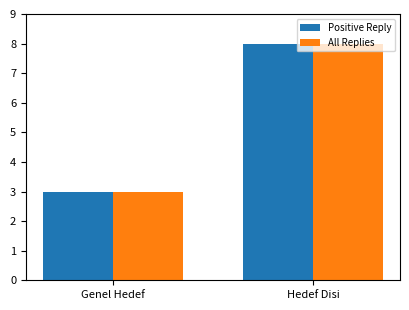

Reading right to left, extract all data points from this chart.

Positive Reply: 8	3
All Replies: 8	3